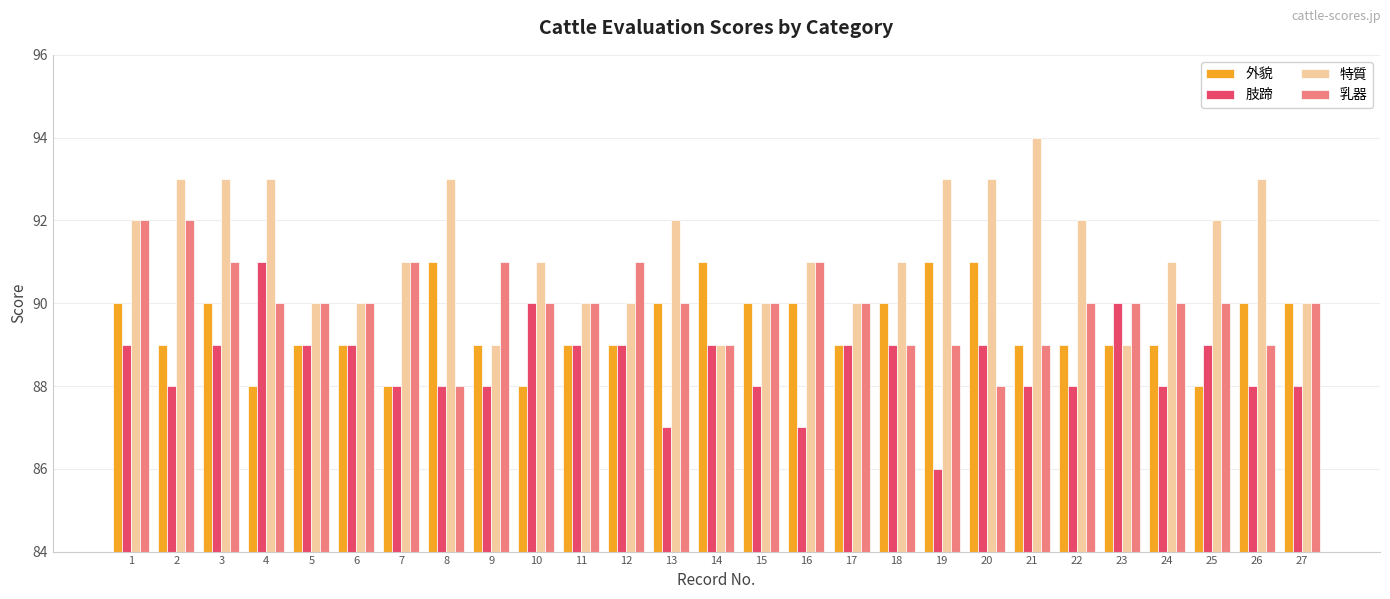

The 外貌 series shows 90 at 26. True or false?

True